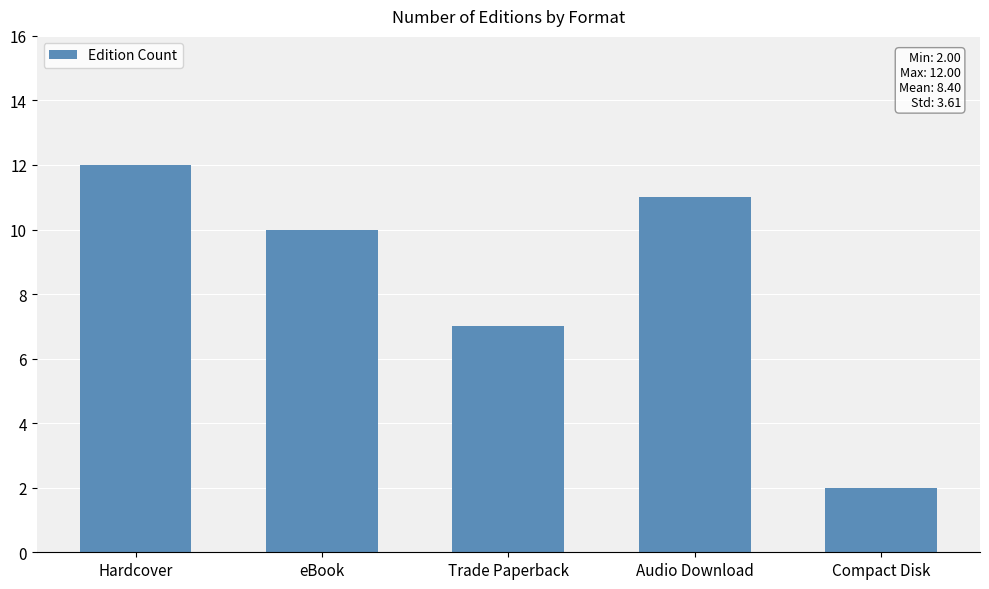

What is the ratio of the value at eBook to the value at Trade Paperback?

1.4